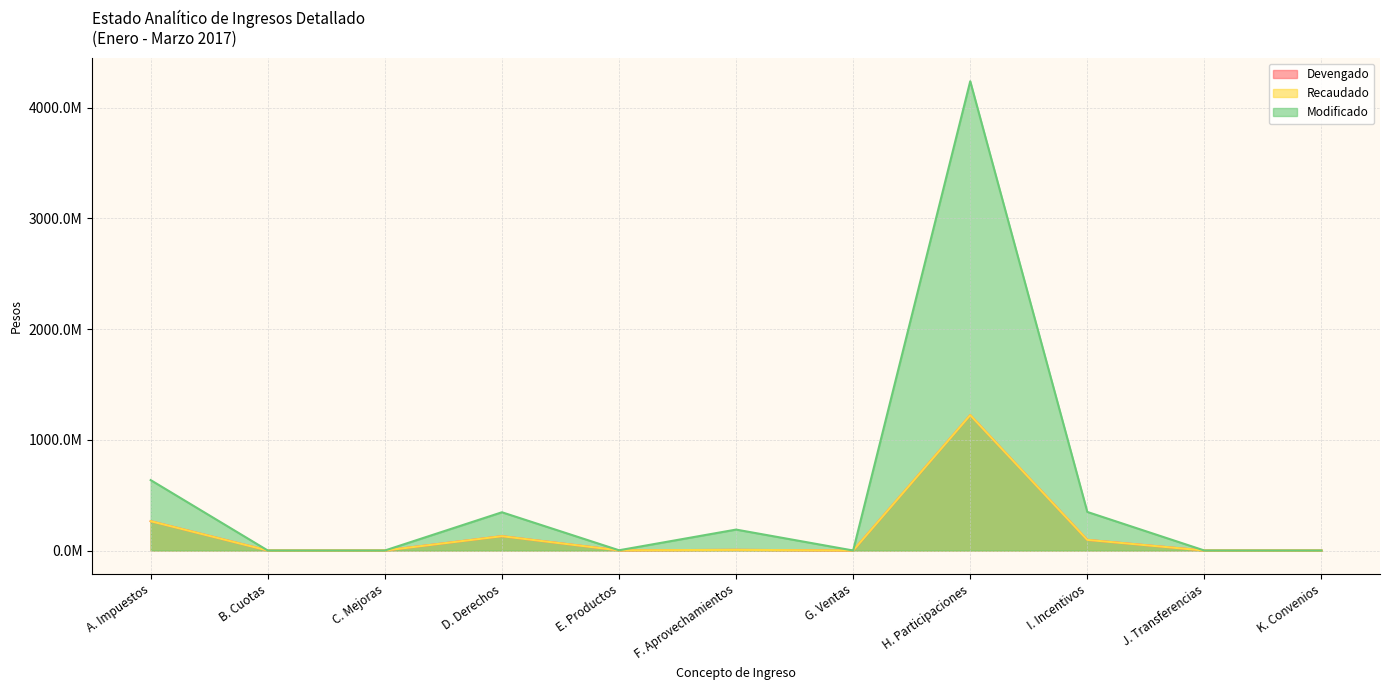

At how many categories does at least one series exceed 2308428411?

1